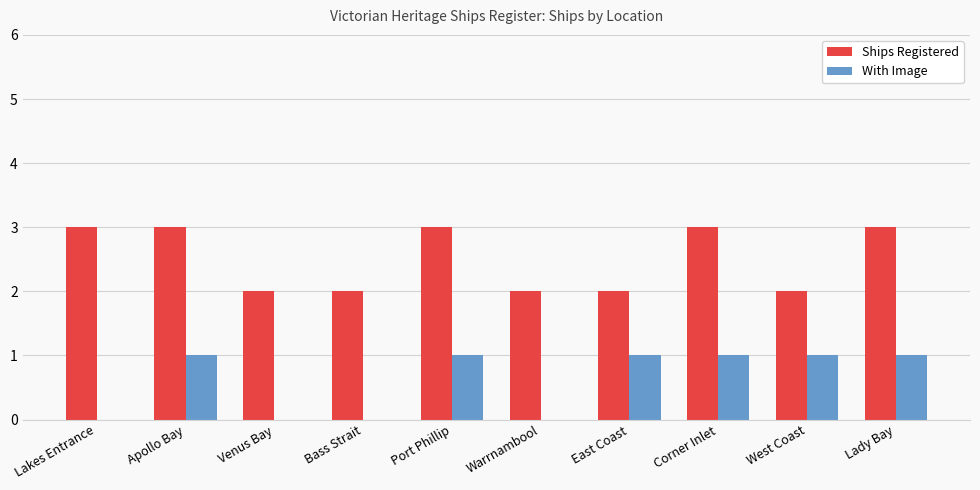

What is the sum of all With Image values?

6